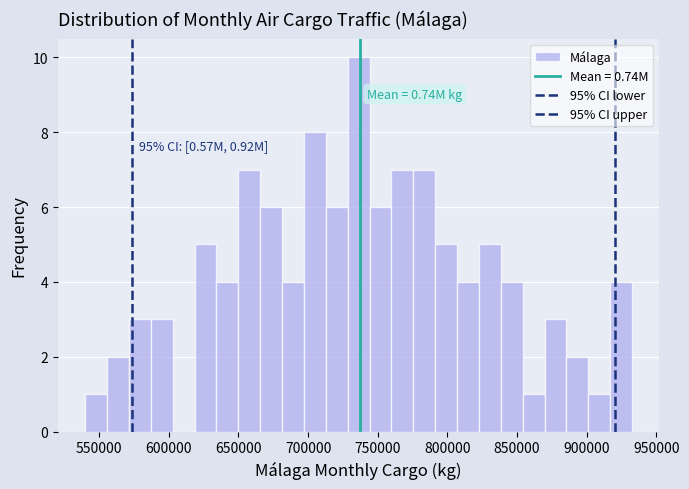

Read against the x-axis, roughly where is the centre of the tallest bar?

735000